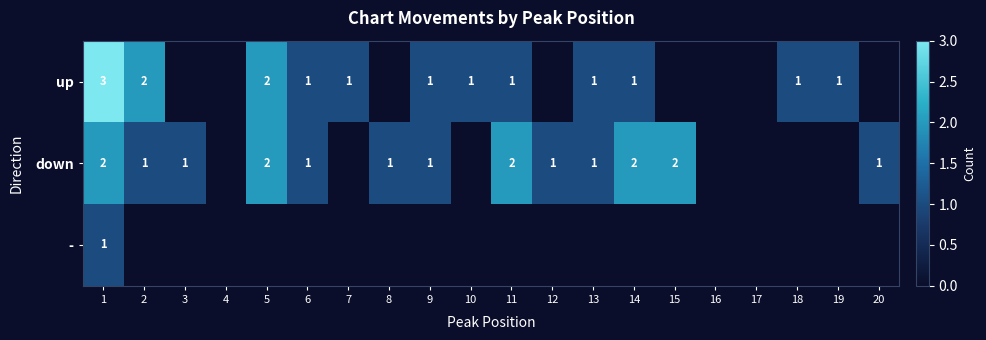

The up series shows 0 at 7. True or false?

False